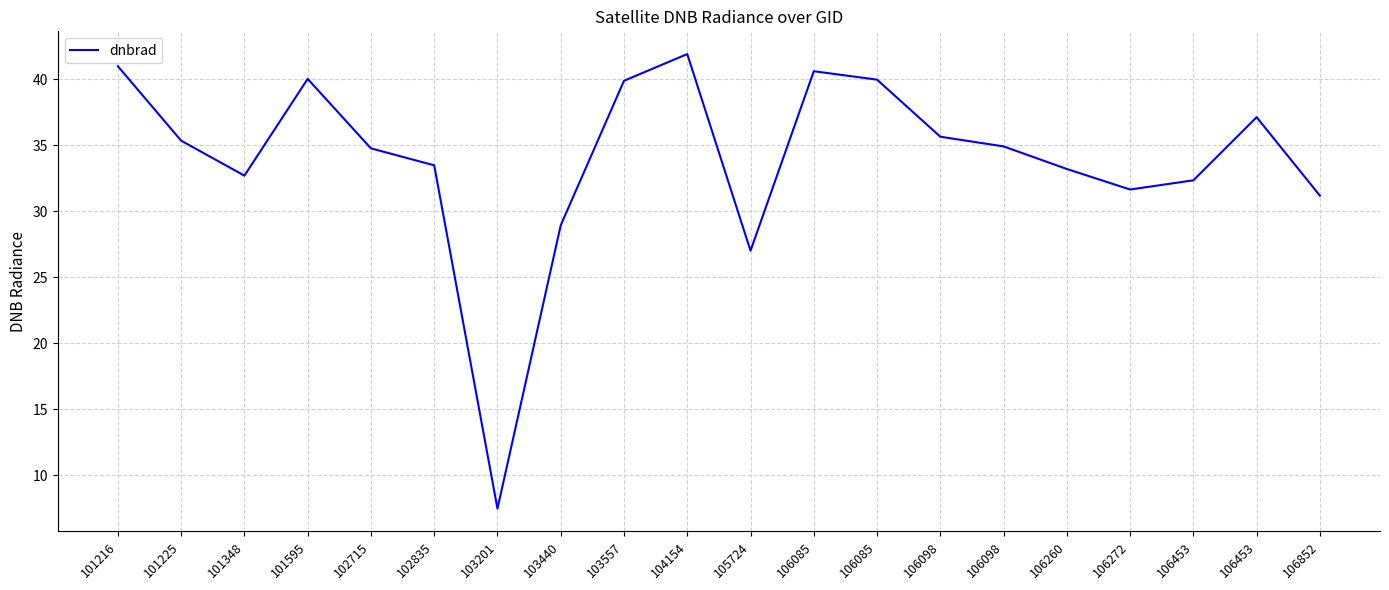

Rank the categories by value from highest to lowest.

104154, 101216, 106085, 101595, 106085, 103557, 106453, 106098, 101225, 106098, 102715, 102835, 106260, 101348, 106453, 106272, 106852, 103440, 105724, 103201